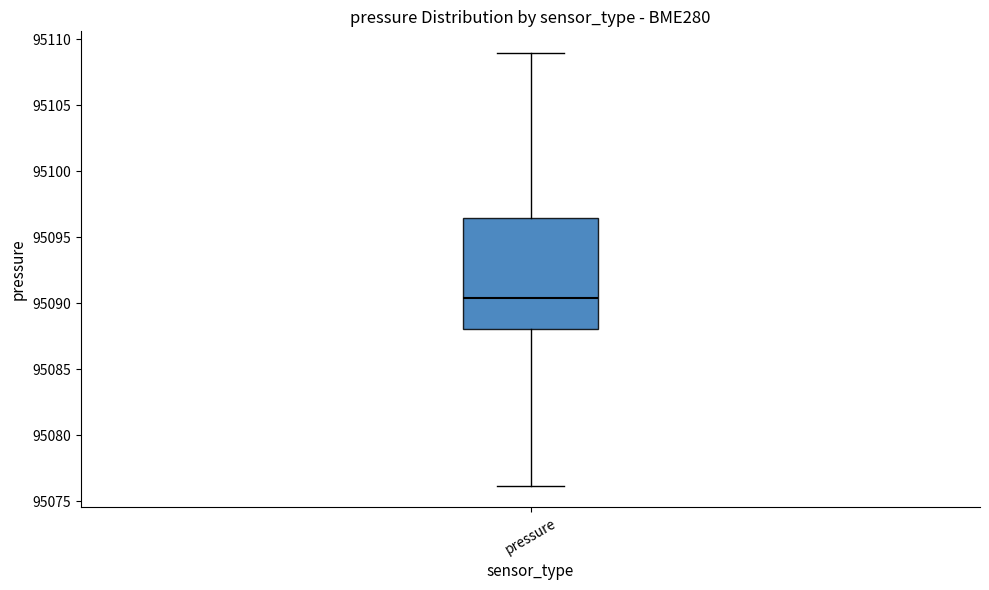

Transcribe this box plot: give where the median line is, the range the box spans, and where the two whiskers end, as read against the y-axis. The values are not printed on the chart, so give them approximately, as read against the axis.

median 95090.5, box 95088.0 to 95096.5, whiskers 95076.0 to 95109.0